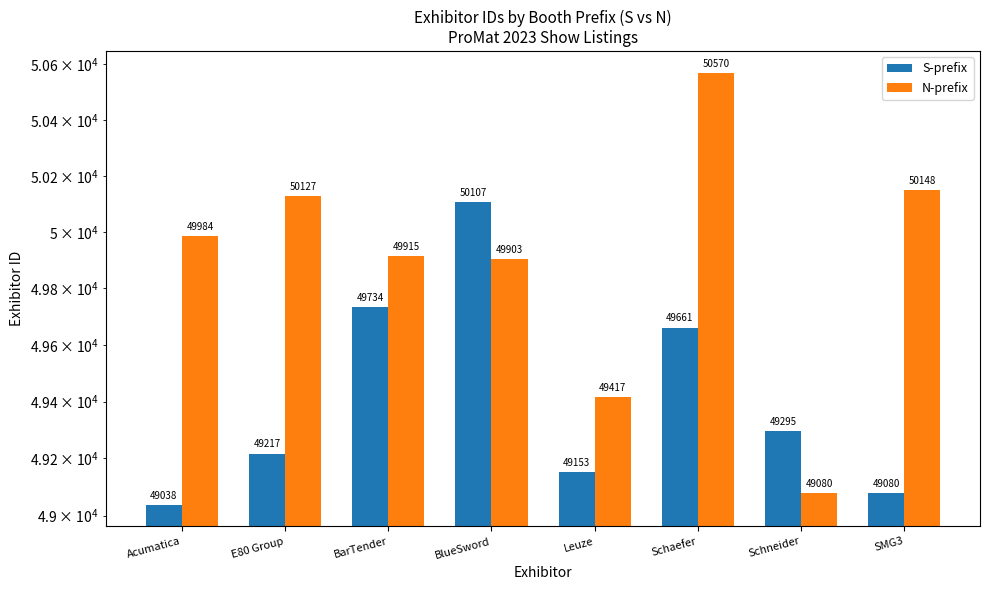

Reading left to right, list all the values displayed in this chart.

S-prefix: Acumatica=49038	E80 Group=49217	BarTender=49734	BlueSword=50107	Leuze=49153	Schaefer=49661	Schneider=49295	SMG3=49080
N-prefix: Acumatica=49984	E80 Group=50127	BarTender=49915	BlueSword=49903	Leuze=49417	Schaefer=50570	Schneider=49080	SMG3=50148